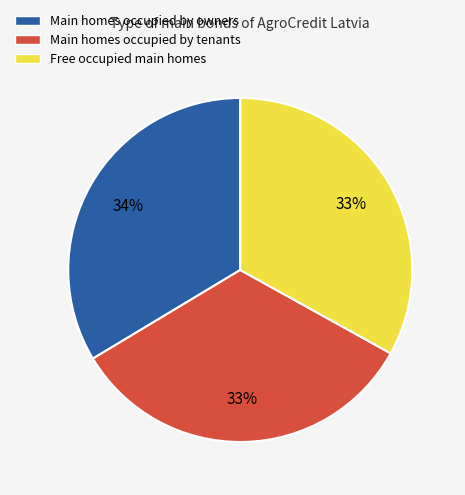

Combined, do Main homes occupied by owners and Main homes occupied by tenants account for over 50%?

Yes